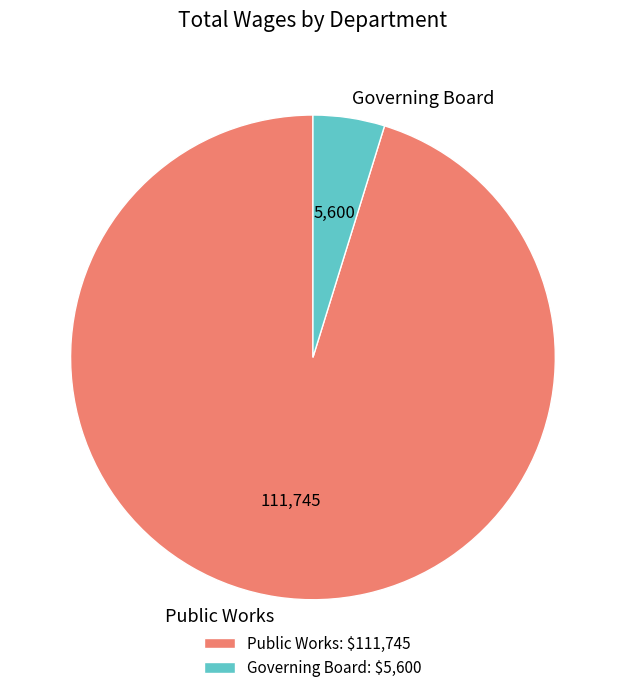

Combined, do Governing Board and Public Works account for over 50%?

Yes